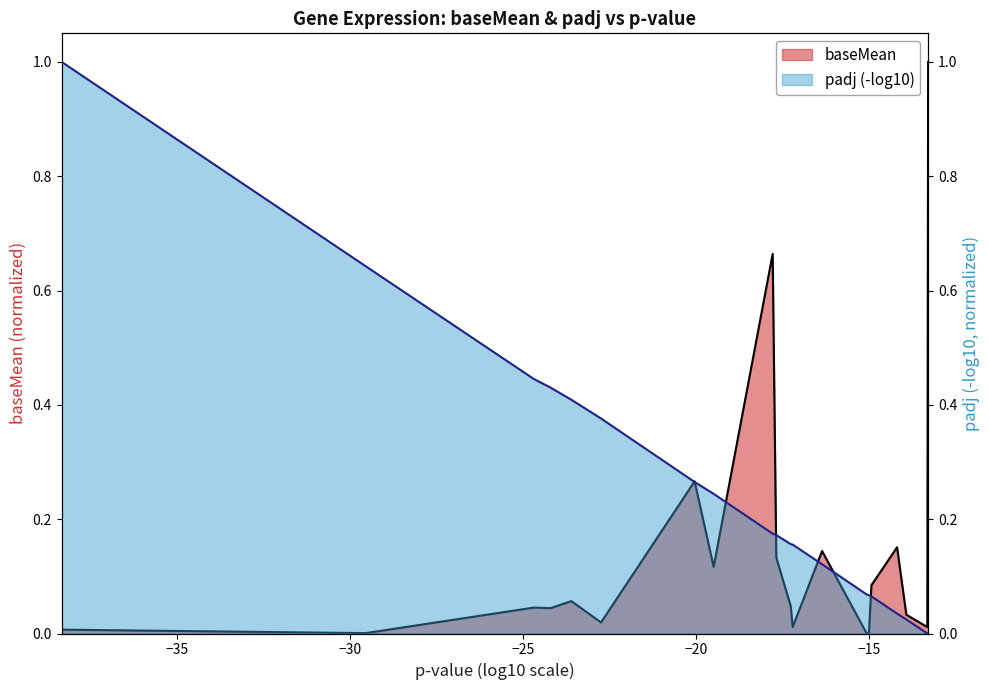

Rank the categories by value from highest to lowest.

Mest, Nr4a1, Nr4a2, Mcl1, Ptp4a1, Slc25a25, Dusp14, Dnajb1, Fam212b, Gem, Gadd45b, Fosb, Nr4a3, B3galt2, Gm29766, Atf3, Egr3, Egr4, Il1b, Mir335